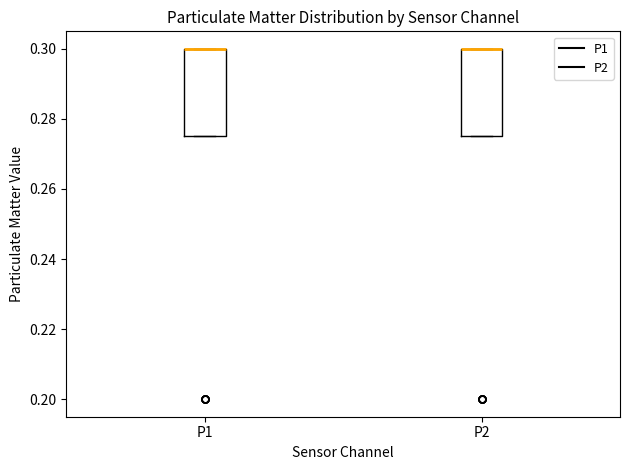

Reading left to right, transcribe this box plot: for each box, give where its median line is, the range the box spans, and where its two whiskers end, as read against the y-axis. The values are not printed on the chart, so give them approximately, as read against the axis.

P1: median 0.300 (drawn on the box's upper edge), box 0.276 to 0.300, whiskers 0.276 to 0.300
P2: median 0.300 (drawn on the box's upper edge), box 0.276 to 0.300, whiskers 0.276 to 0.300